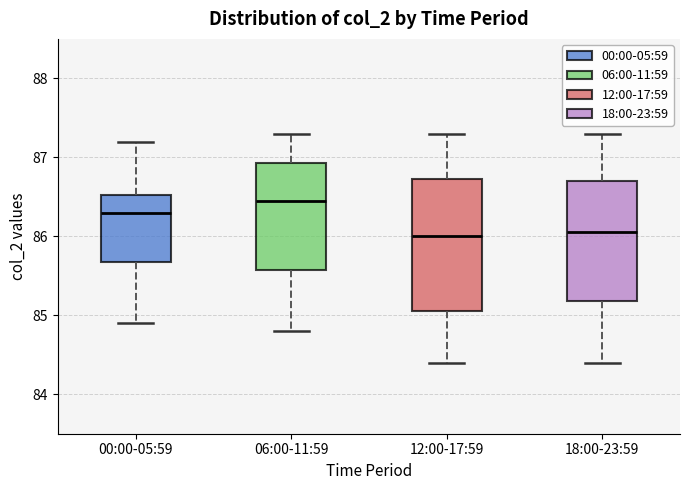

Reading left to right, transcribe this box plot: for each box, give where its median line is, the range the box spans, and where its two whiskers end, as read against the y-axis. The values are not printed on the chart, so give them approximately, as read against the axis.

00:00-05:59: median 86.3, box 85.7 to 86.5, whiskers 84.9 to 87.2
06:00-11:59: median 86.5, box 85.6 to 86.9, whiskers 84.8 to 87.3
12:00-17:59: median 86.0, box 85.1 to 86.7, whiskers 84.4 to 87.3
18:00-23:59: median 86.1, box 85.2 to 86.7, whiskers 84.4 to 87.3